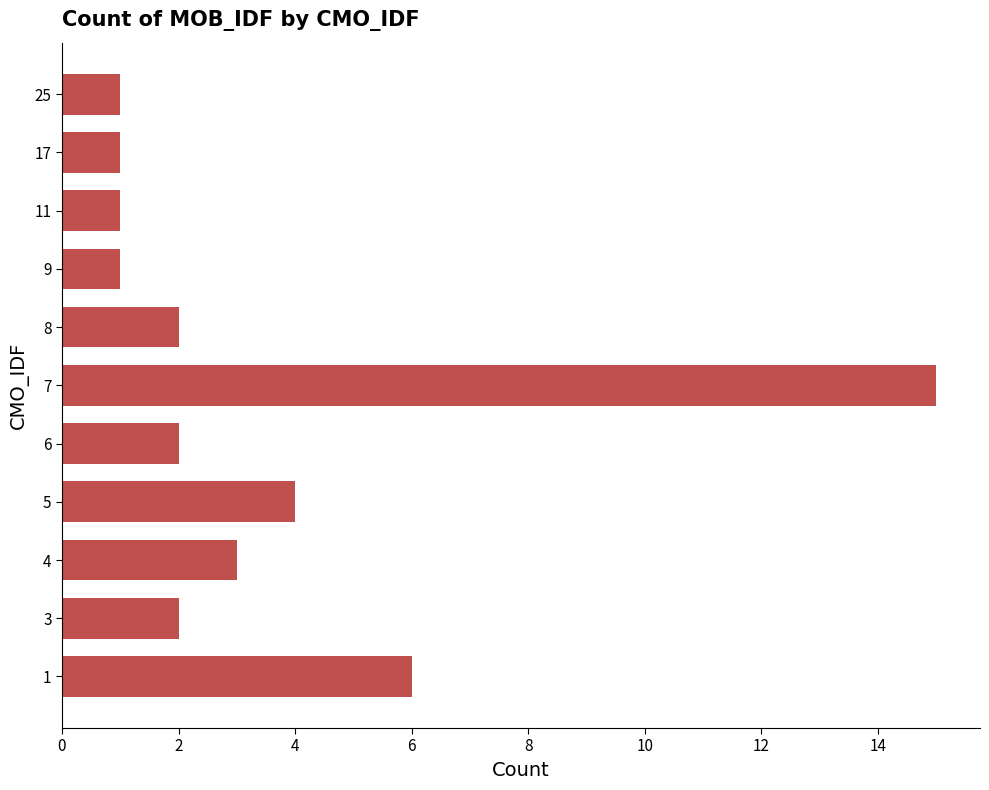

Which label corresponds to the largest value in the chart?

7